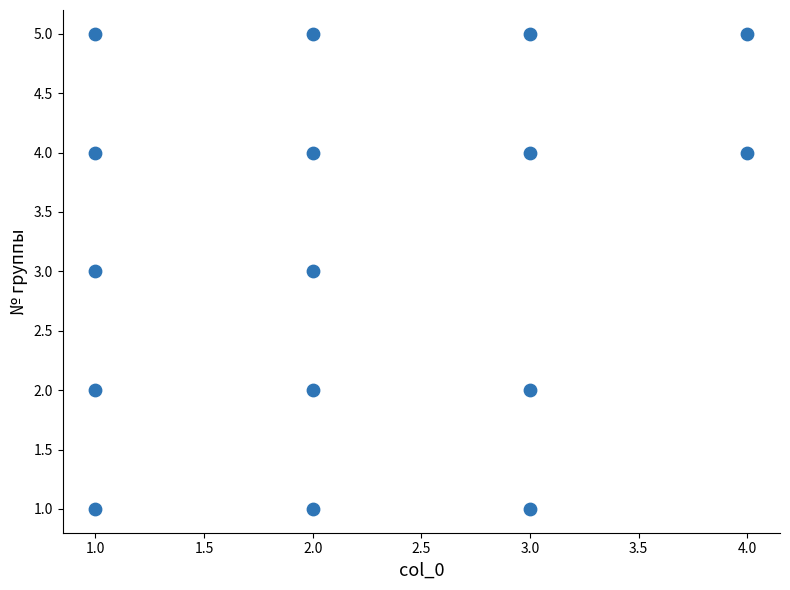

What is the range of X values (max minus min)?

3